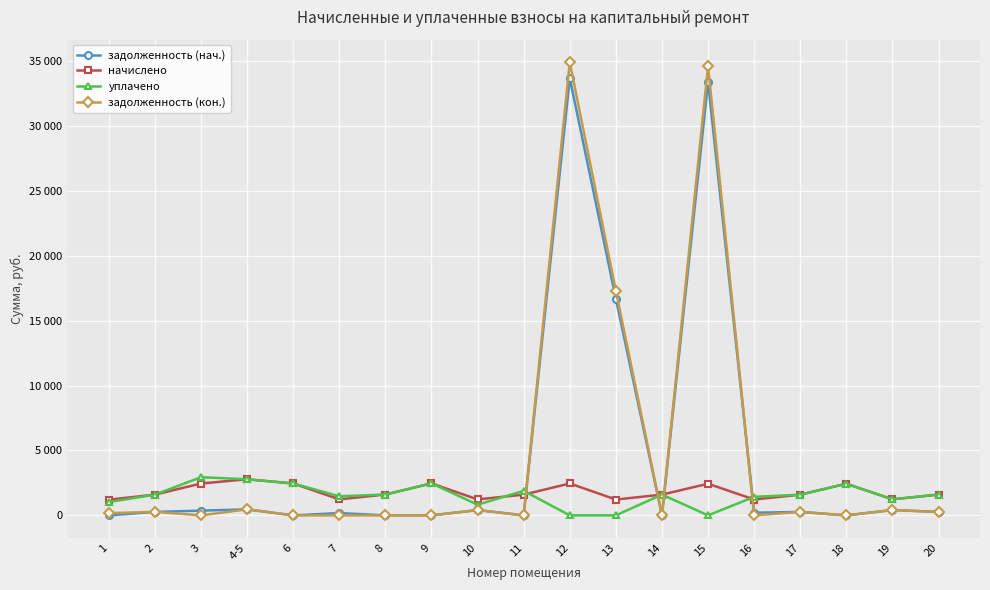

What position from the left is 19?

18